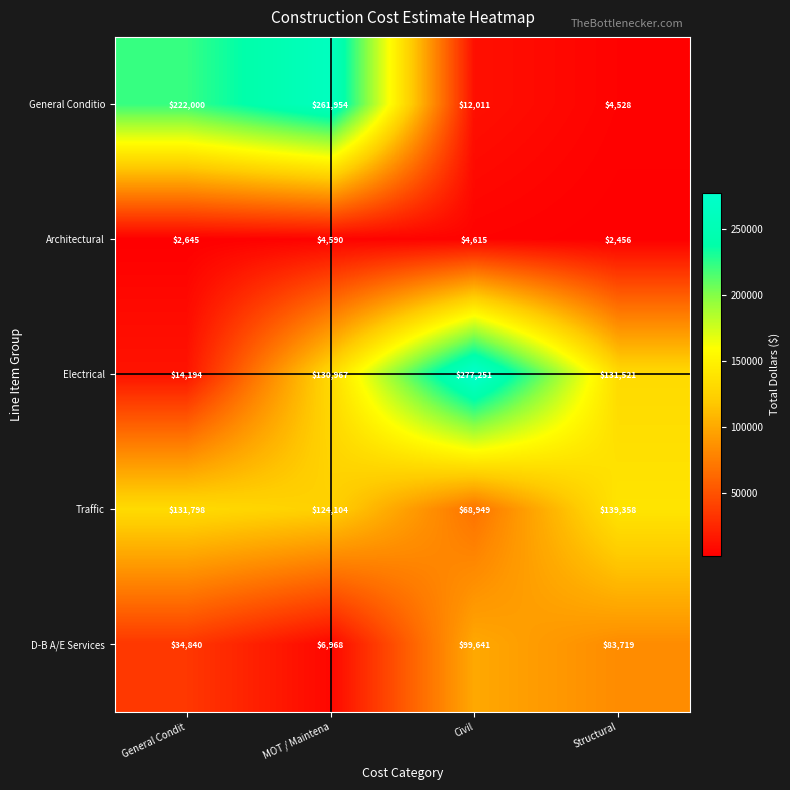

Is it true that General Conditio equals 367255 at MOT / Maintena?

False